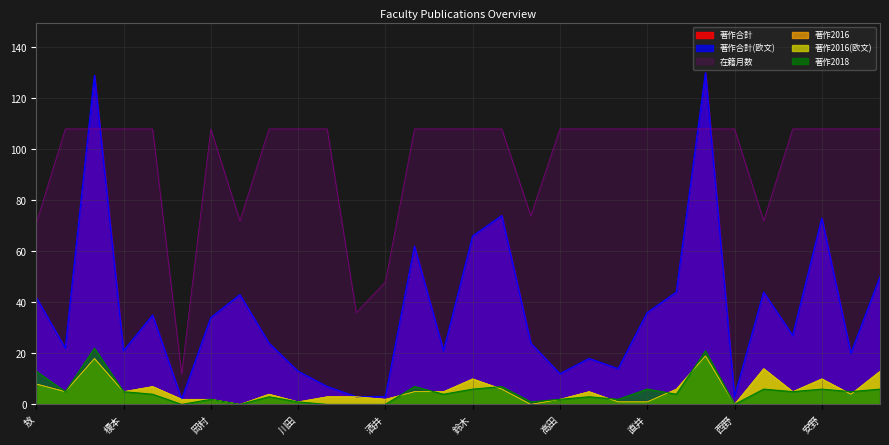

Is it true that 著作2016 equals 1 at 岡村?

False